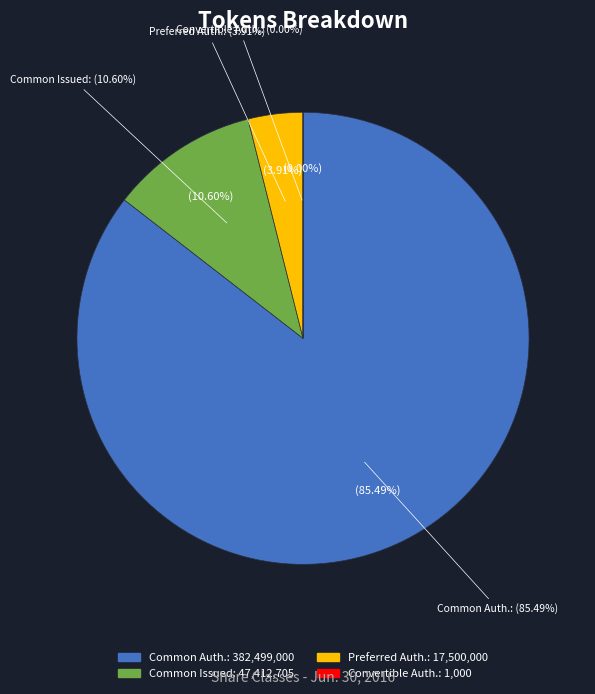

Approximately how many times larger is the value at Preferred stock, shares authorized compared to Common stock, shares issued?

0.4